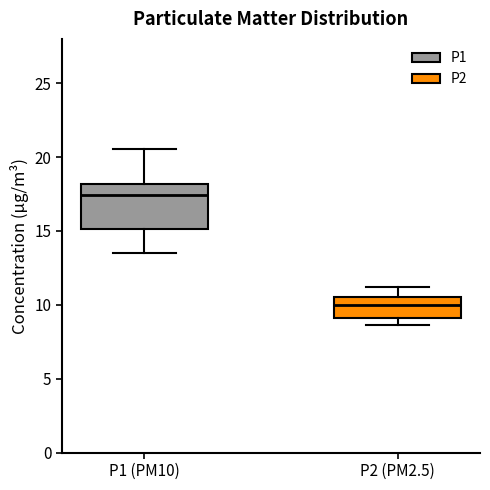

Where does the upper whisker of the box for P1 (PM10) end on the y-axis? The values are not printed on the chart, so give them approximately, as read against the axis.

20.5